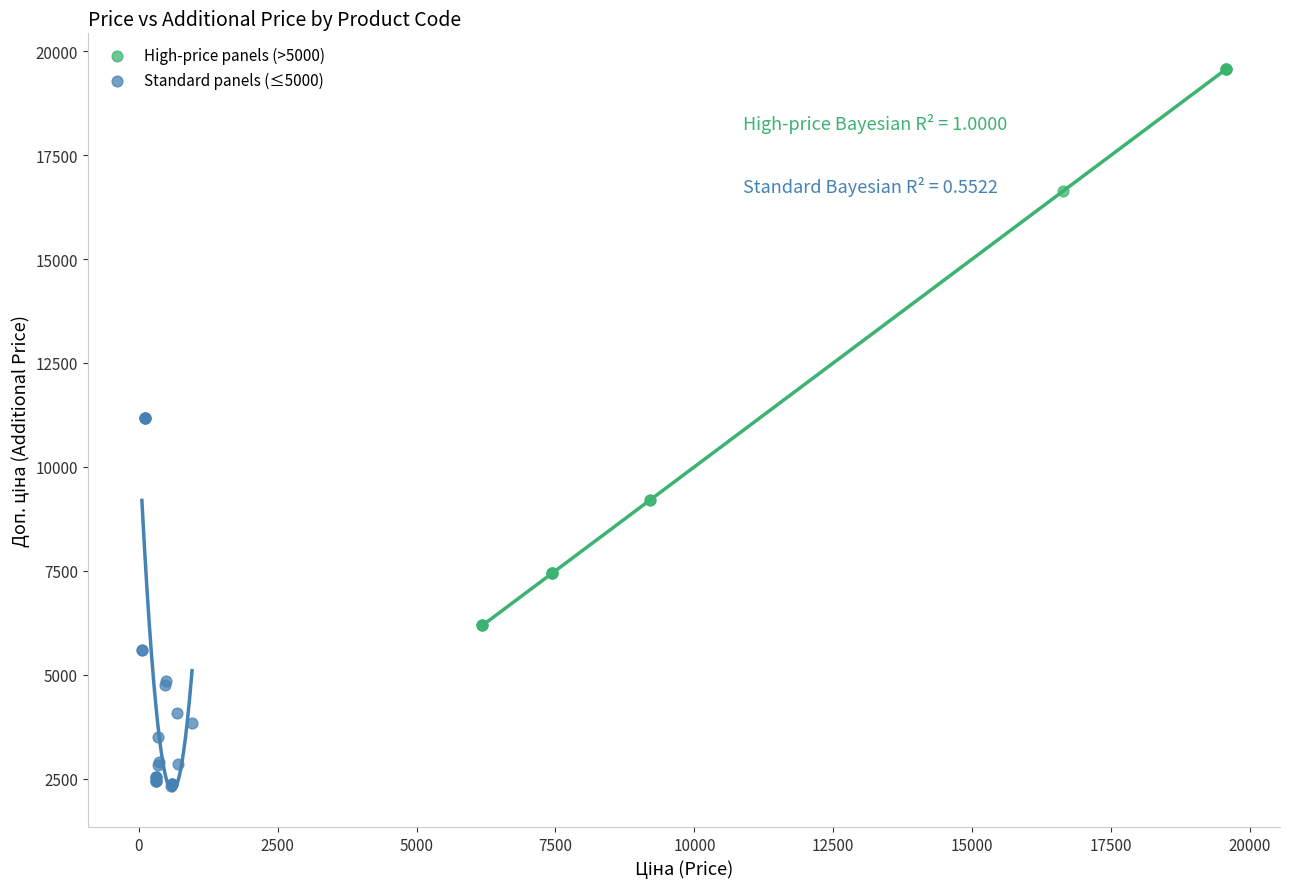

Which series has the largest Y range (max minus min)?

High-price panels (>5000)